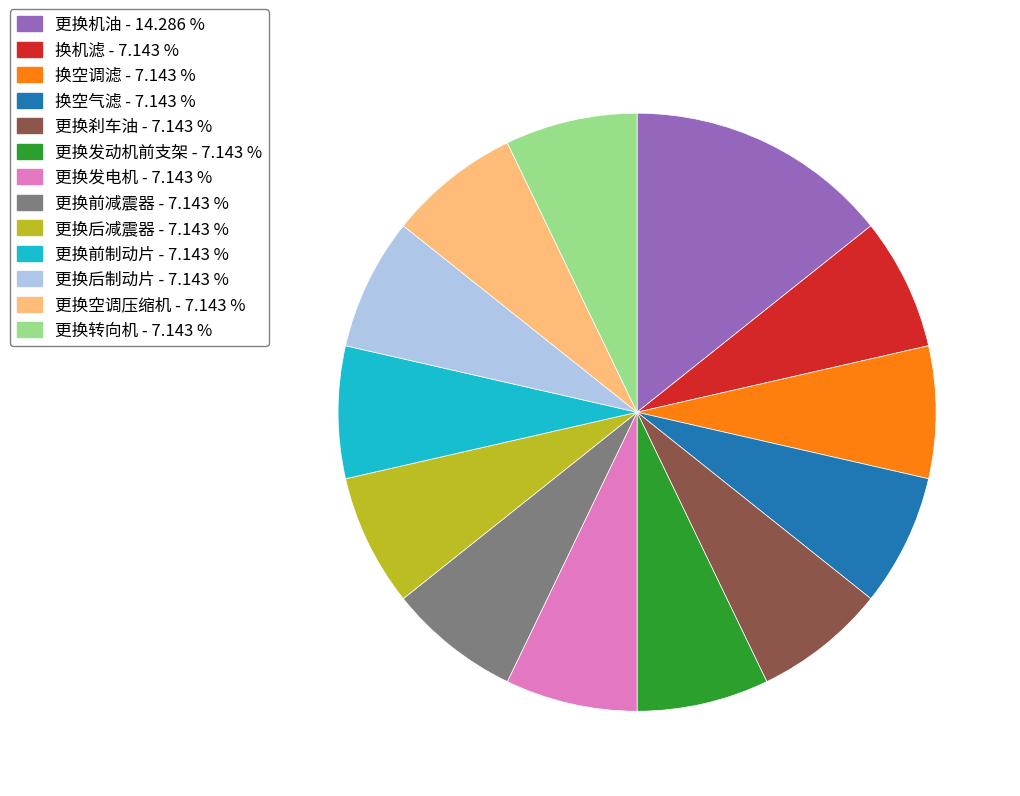

Approximately how many times larger is the value at 换机滤 compared to 更换转向机?

1.0